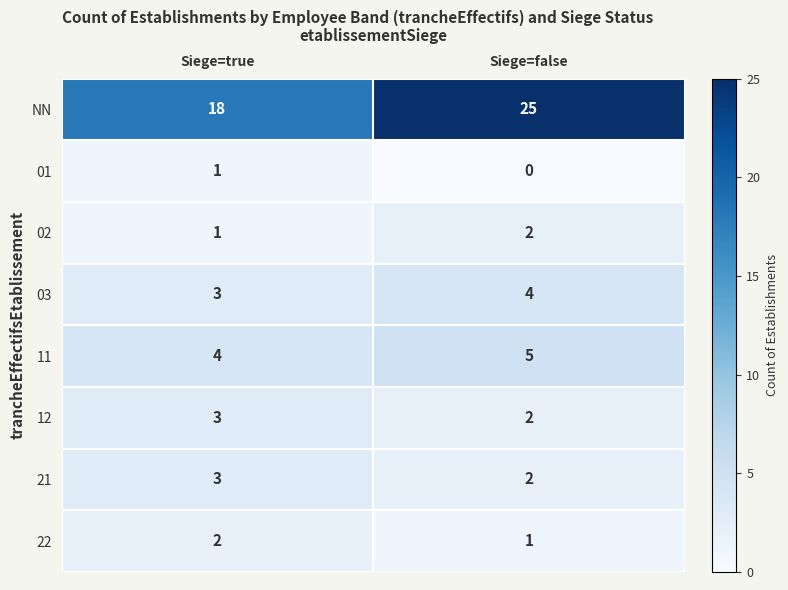

Reading left to right, transcribe all the data shown in this chart.

NN: Siege=true=18	Siege=false=25
01: Siege=true=1	Siege=false=0
02: Siege=true=1	Siege=false=2
03: Siege=true=3	Siege=false=4
11: Siege=true=4	Siege=false=5
12: Siege=true=3	Siege=false=2
21: Siege=true=3	Siege=false=2
22: Siege=true=2	Siege=false=1